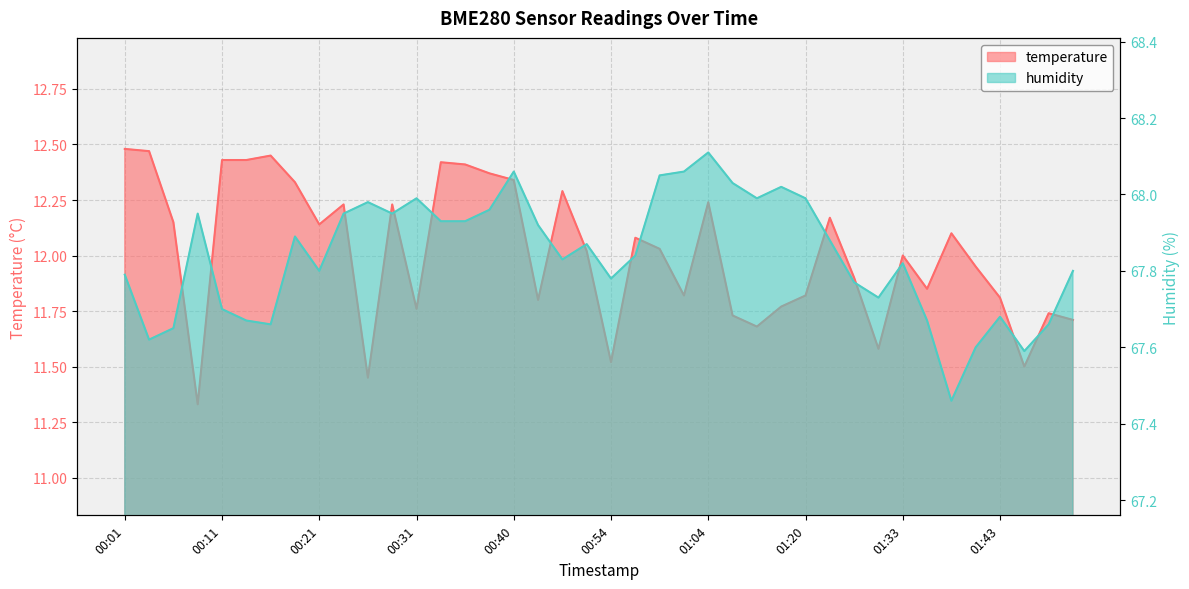

What position from the left is 00:13?

6